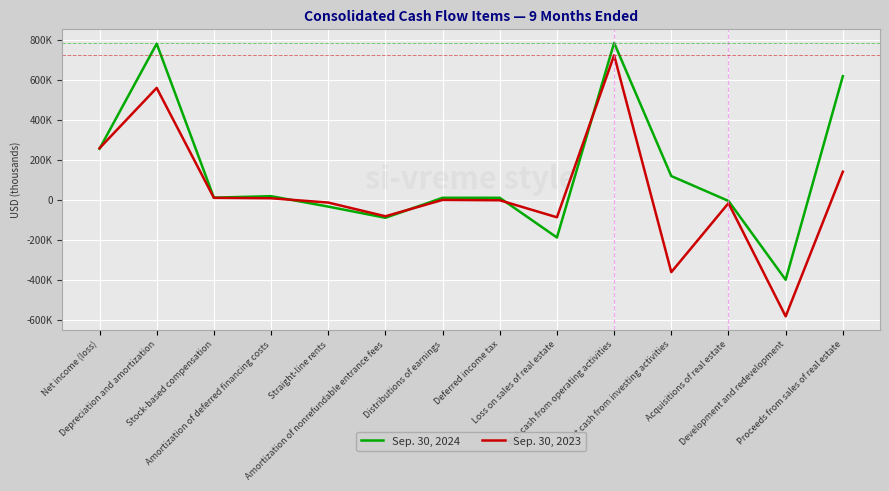

Reading left to right, what are all the values shown in this chart?

Sep. 30, 2024: Net income (loss)=256631	Depreciation and amortization=782736	Stock-based compensation=11935	Amortization of deferred financing costs=19247	Straight-line rents=-32891	Amortization of nonrefundable entrance fees=-88925	Distributions of earnings=11228	Deferred income tax=11156	Loss on sales of real estate=-187624	Net cash from operating activities=786966	Net cash from investing activities=119975	Acquisitions of real estate=-4466	Development and redevelopment=-399373	Proceeds from sales of real estate=619981
Sep. 30, 2023: Net income (loss)=259362	Depreciation and amortization=561357	Stock-based compensation=10966	Amortization of deferred financing costs=8828	Straight-line rents=-12710	Amortization of nonrefundable entrance fees=-81359	Distributions of earnings=633	Deferred income tax=-1243	Loss on sales of real estate=-86463	Net cash from operating activities=724994	Net cash from investing activities=-361086	Acquisitions of real estate=-15735	Development and redevelopment=-582494	Proceeds from sales of real estate=141743